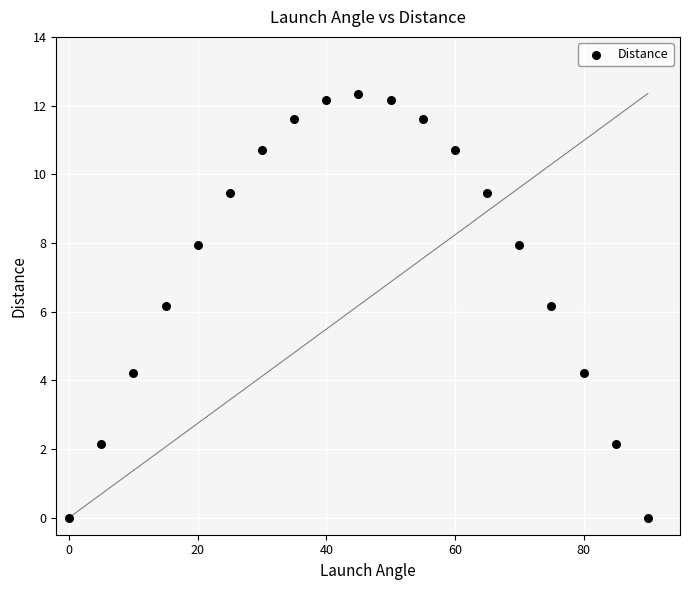

What is the range of Y values (max minus min)?

12.3